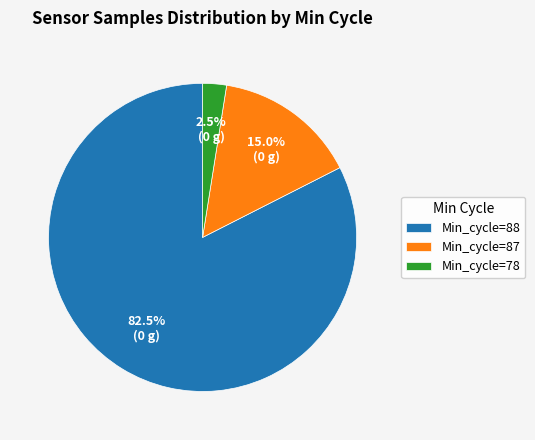

Is there any slice that represents more than half of the pie?

Yes